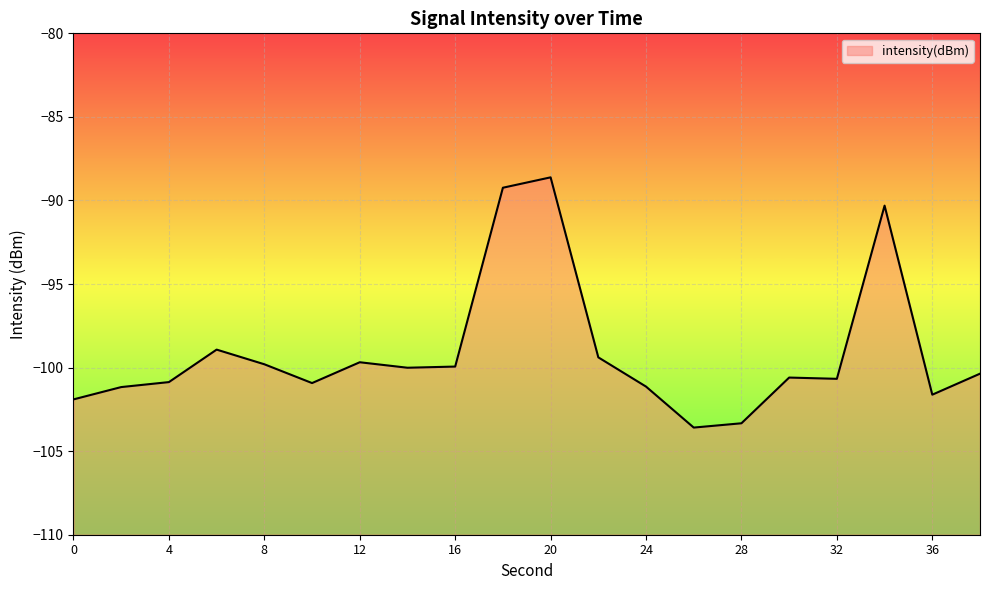

How many distinct data groups are displayed?

1